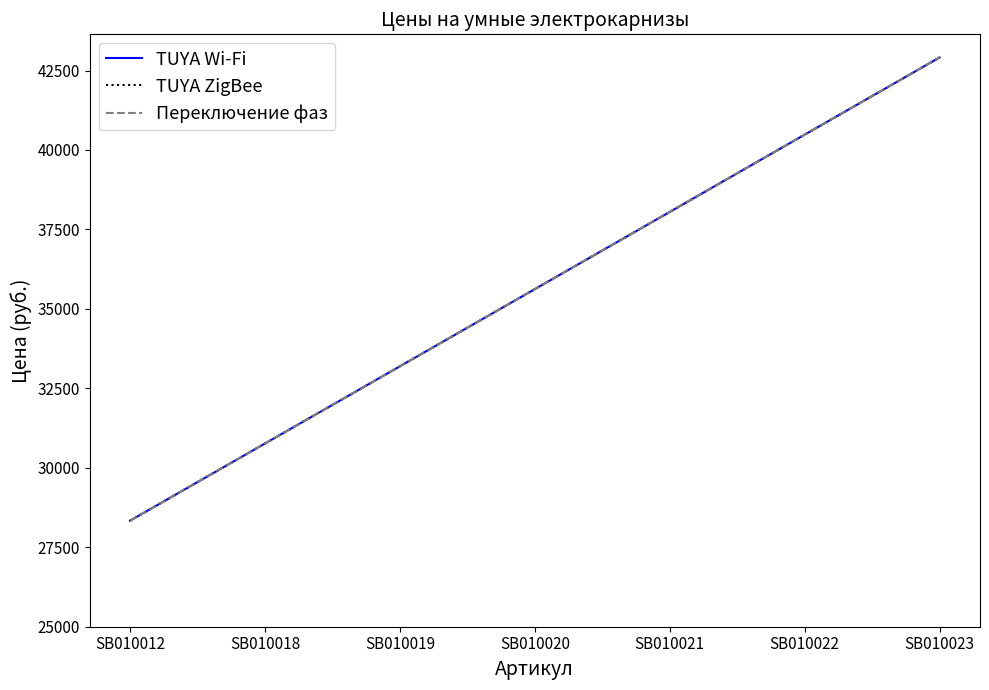

Is this an area chart (filled region under the line)?

No